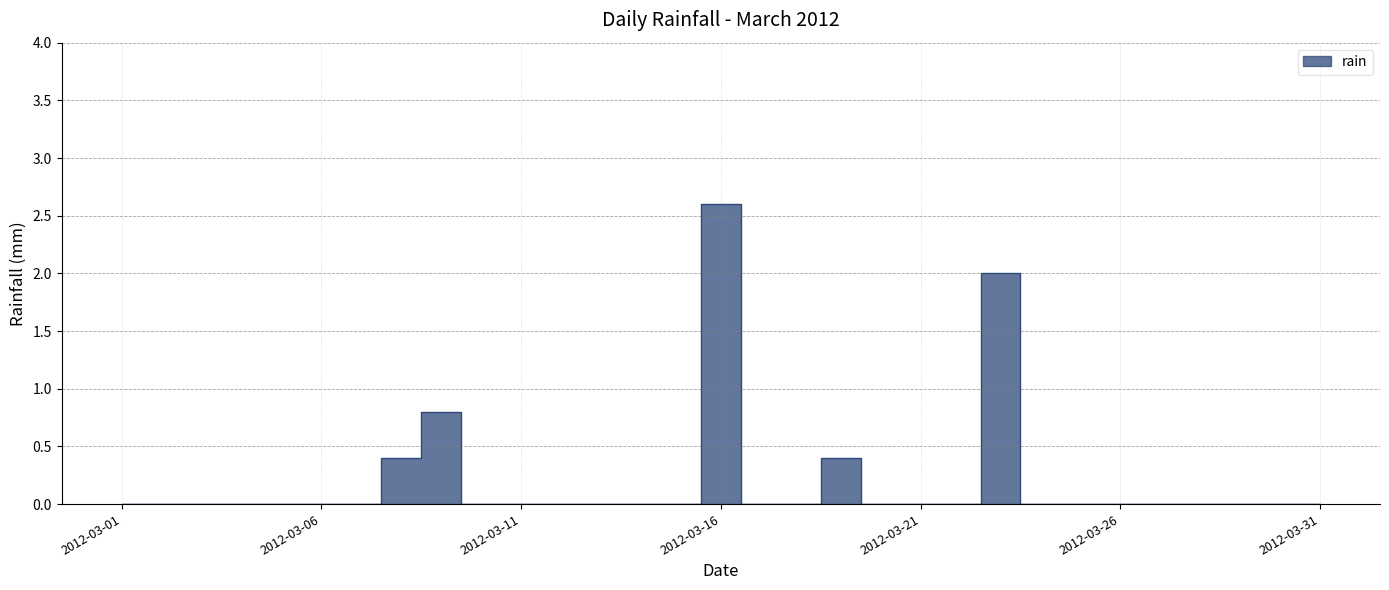

How many lines are shown in the chart?

1